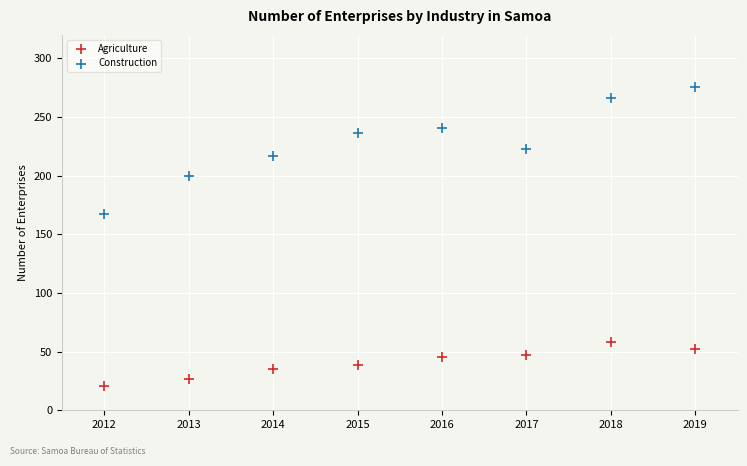

Across all series, what Y value is closest to 148?

167